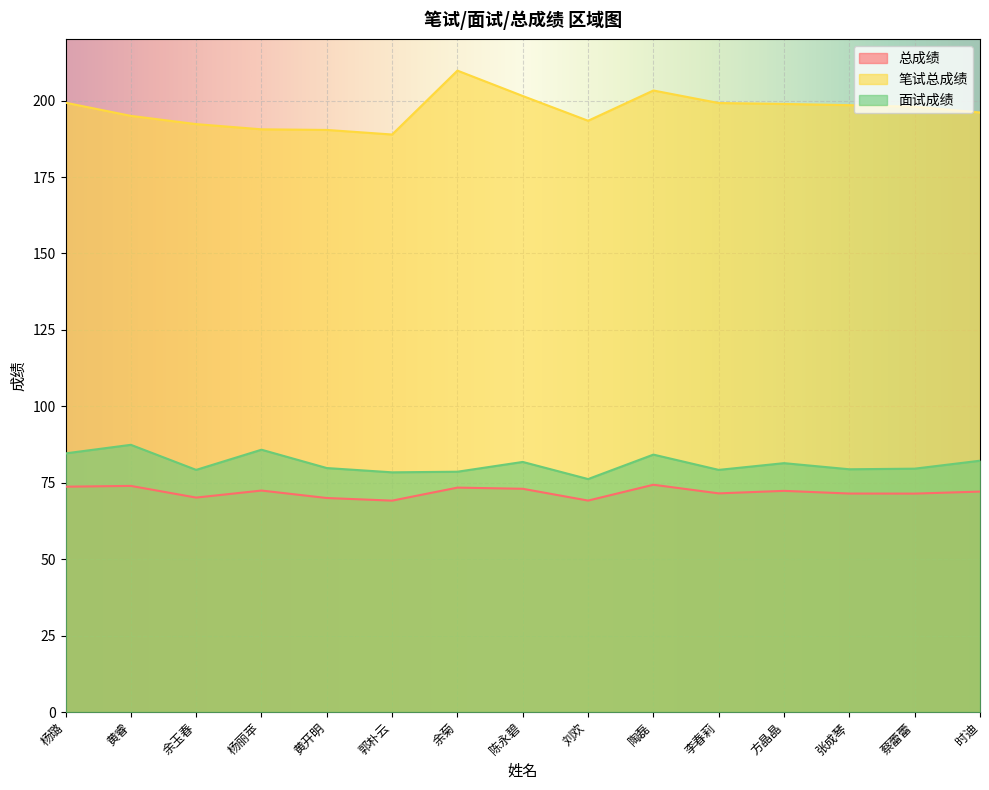

What are all the series names shown in the legend?

总成绩, 笔试总成绩, 面试成绩